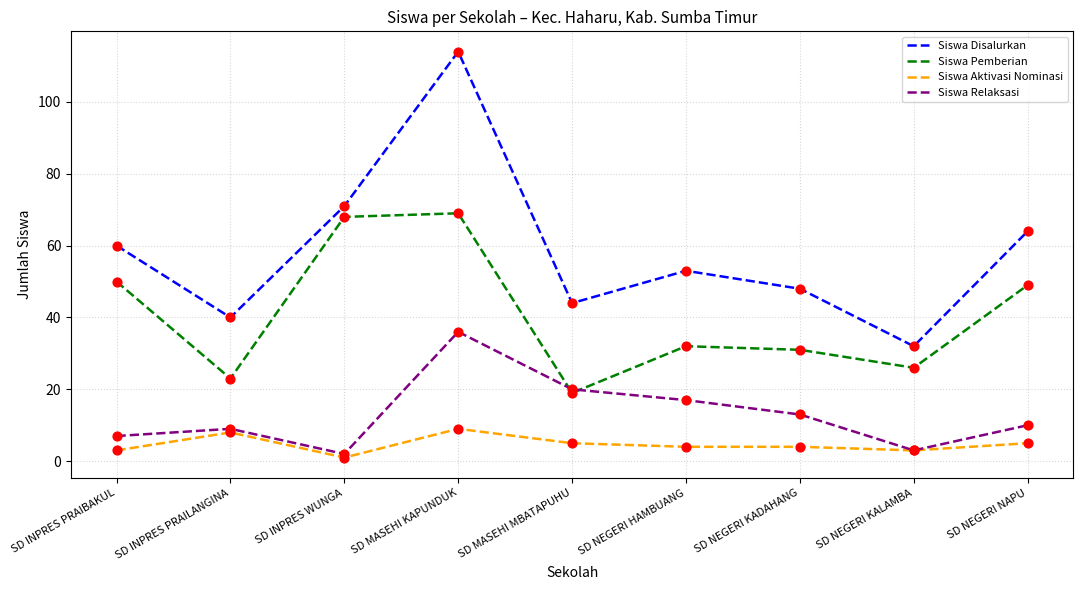

Which series has the widest spread of values?

Siswa Disalurkan